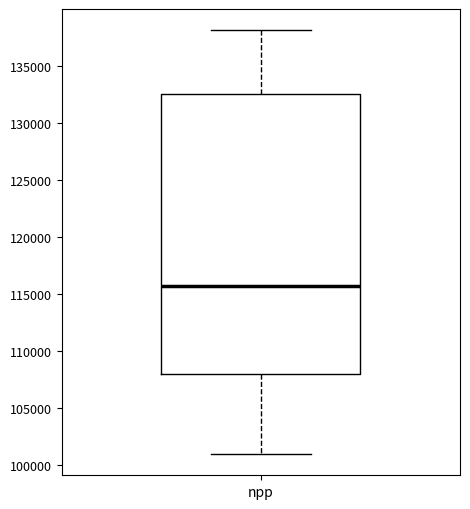

Where does the lower whisker of the box for npp end on the y-axis? The values are not printed on the chart, so give them approximately, as read against the axis.

101000